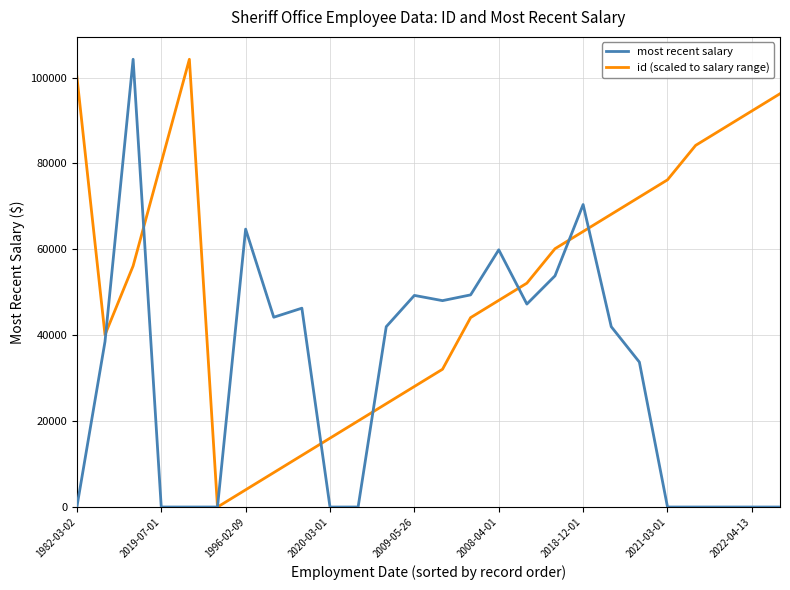

What is the highest value of the most recent salary series?

104246.9